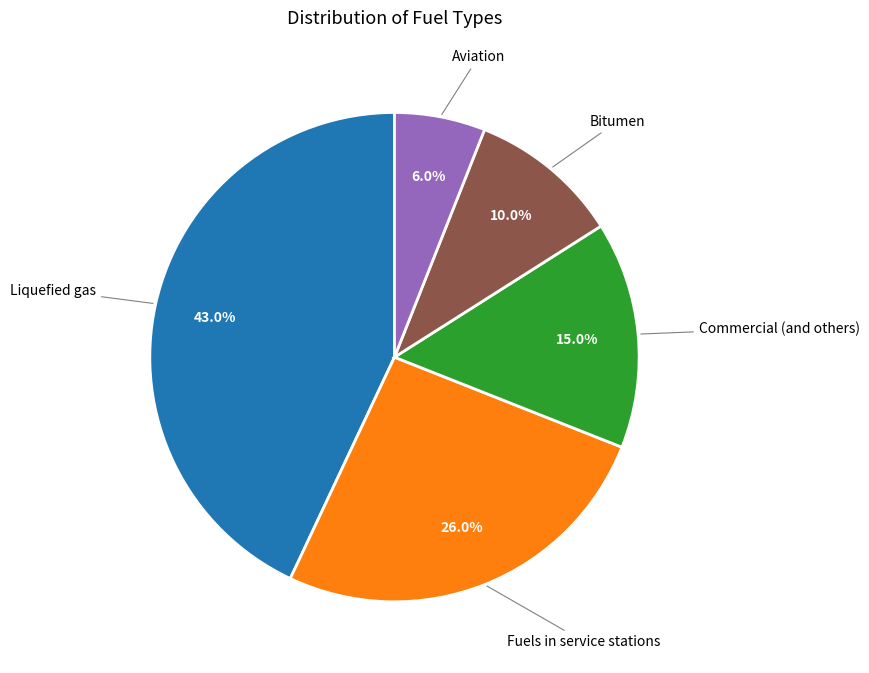

Is the sum of Liquefied gas and Commercial (and others) greater than half?

Yes